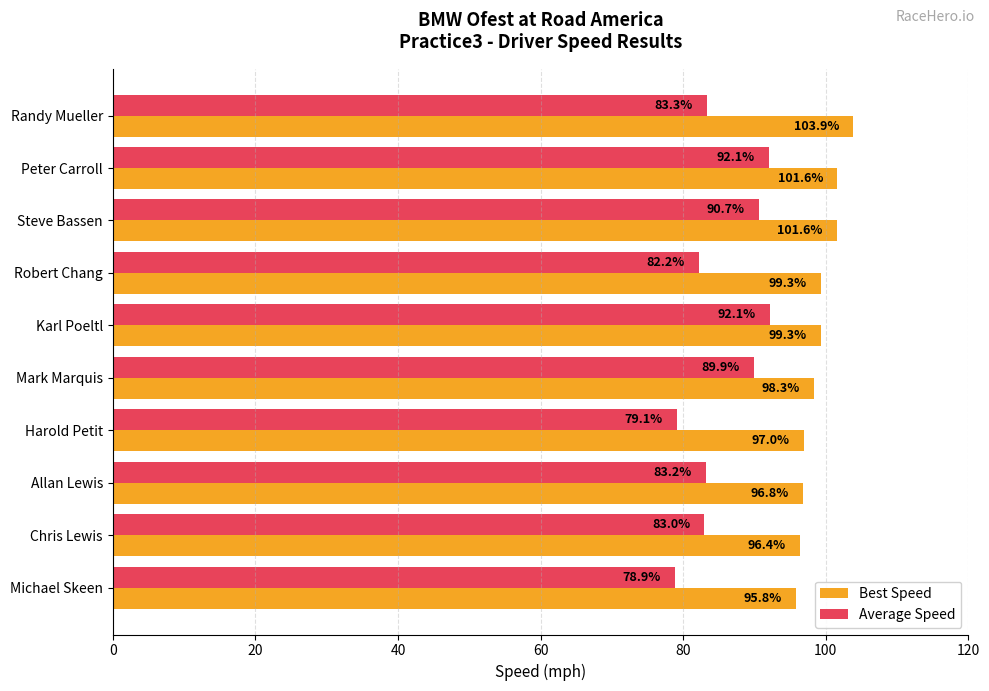

At which category does the chart reach its peak across all series?

Randy Mueller